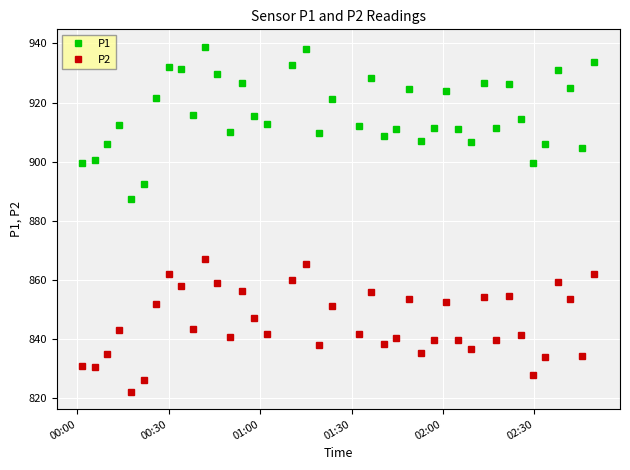

What is the difference between the second highest and second lowest values in the P1 series?

45.5